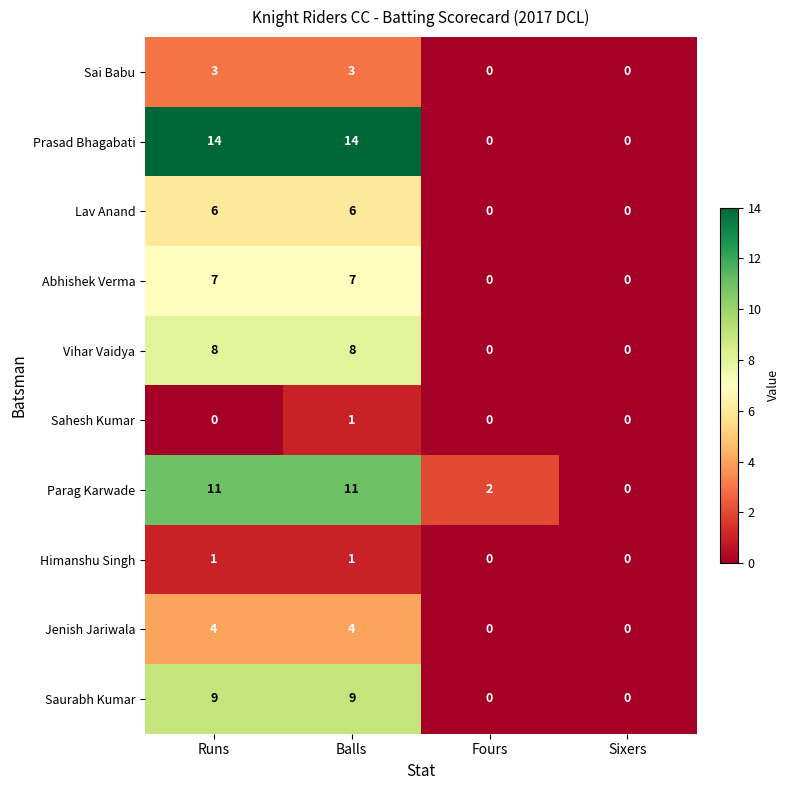

True or false: Lav Anand has a value of 0 at Sixers.

True